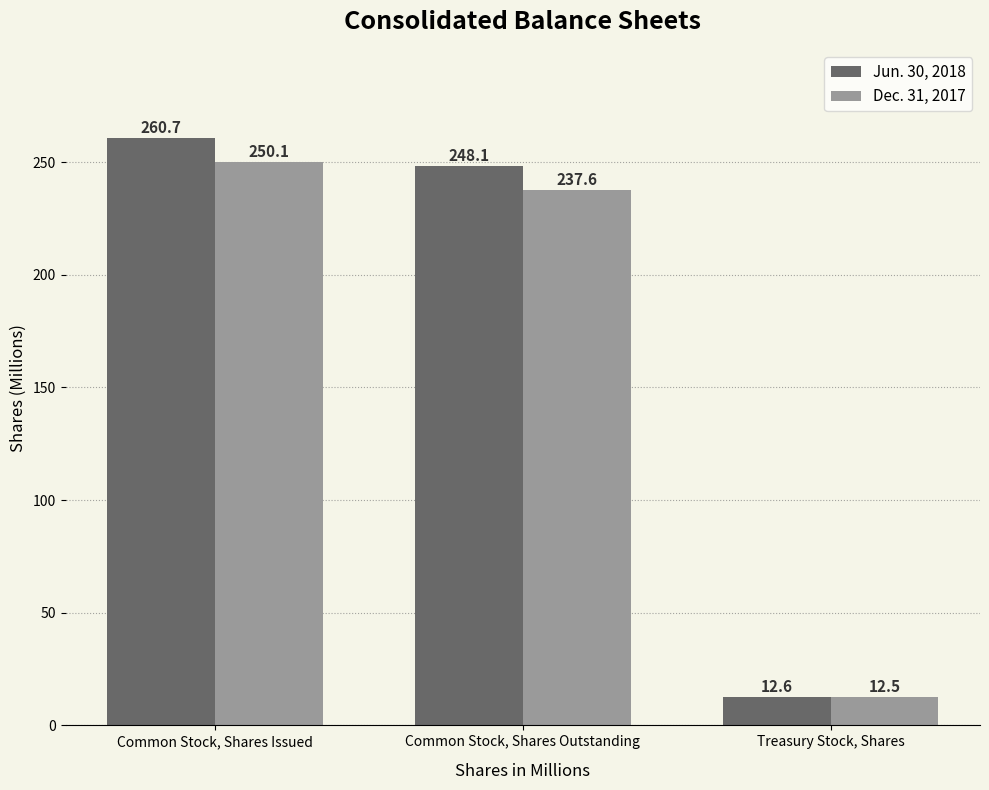

List the series in order of their peak value, lowest first.

Dec. 31, 2017, Jun. 30, 2018